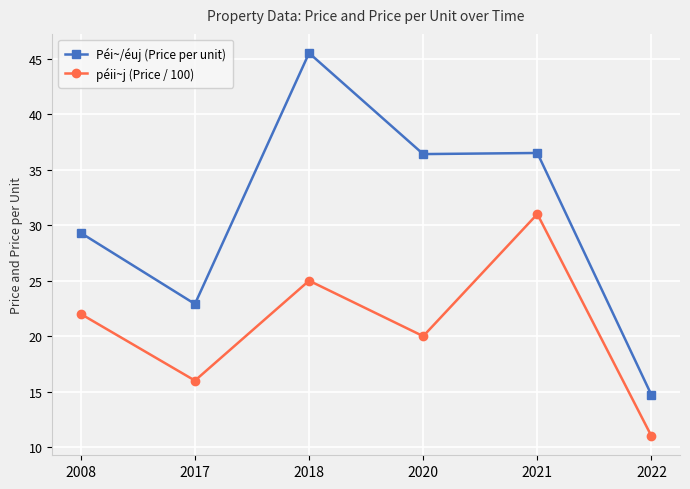

What is the sum of all Péi~/éuj (Price per unit) values?

185.3